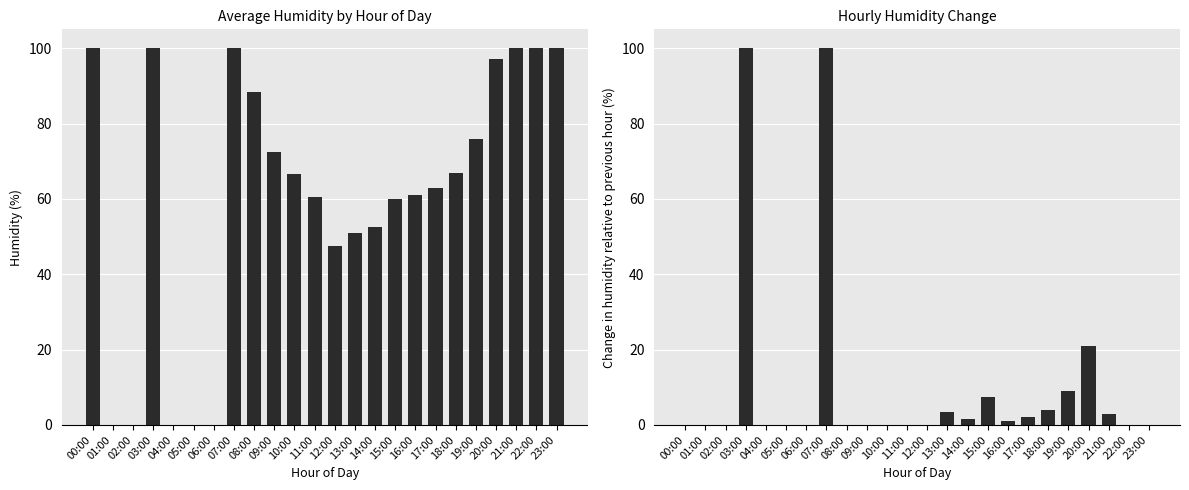

Are the bars horizontal?

No